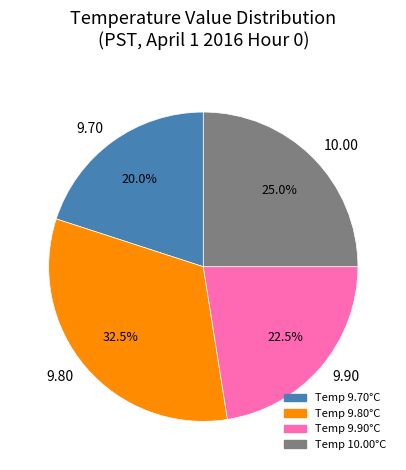

Is there a majority slice in this chart?

No